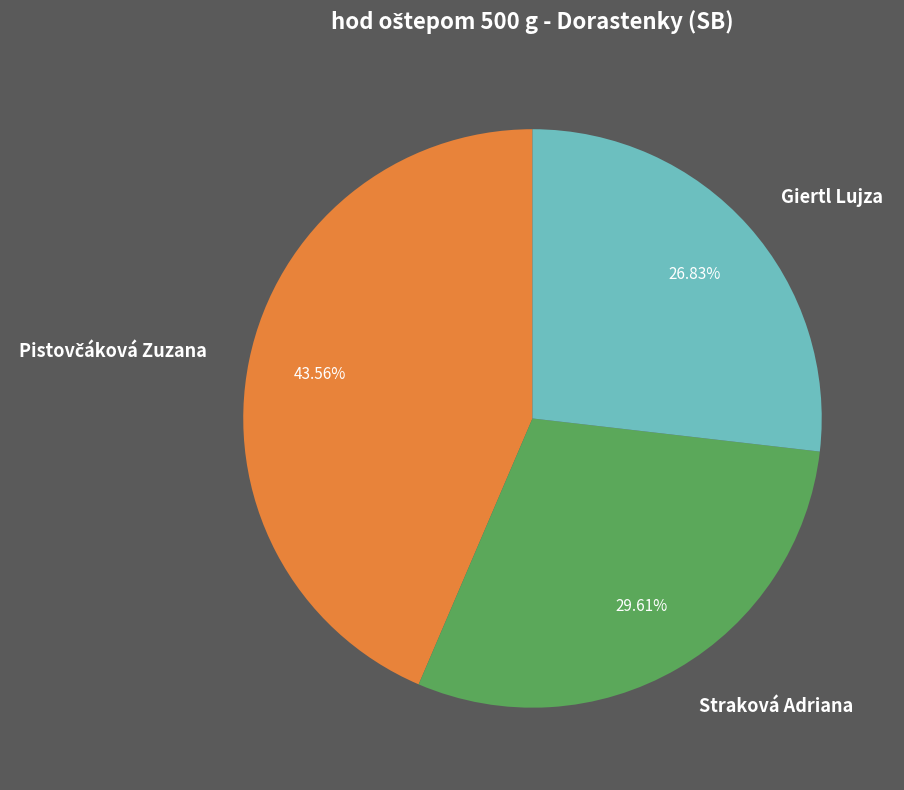

The Straková Adriana slice represents 44% of the pie. True or false?

False